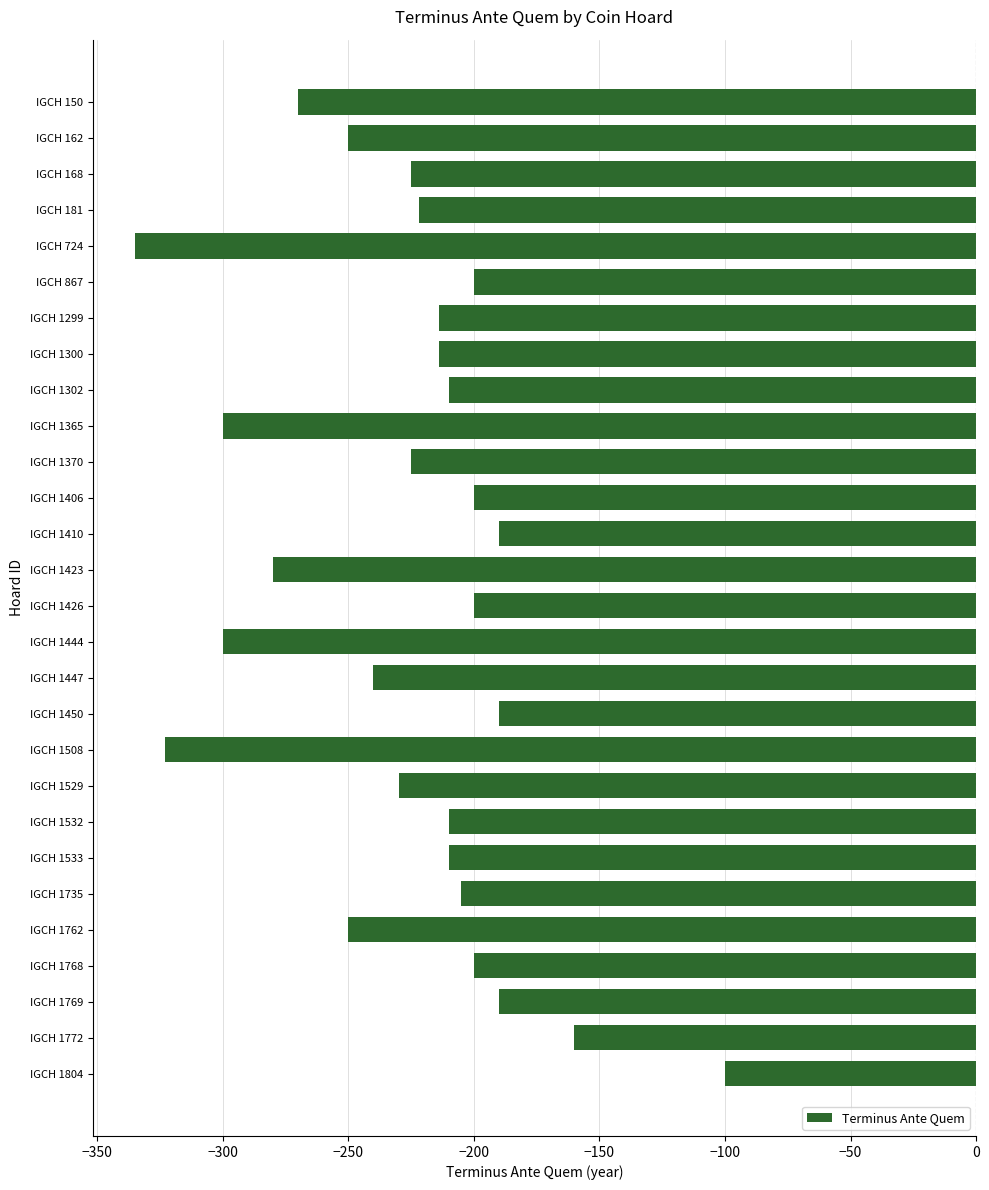

Are the bars grouped side by side (vs. stacked)?

No